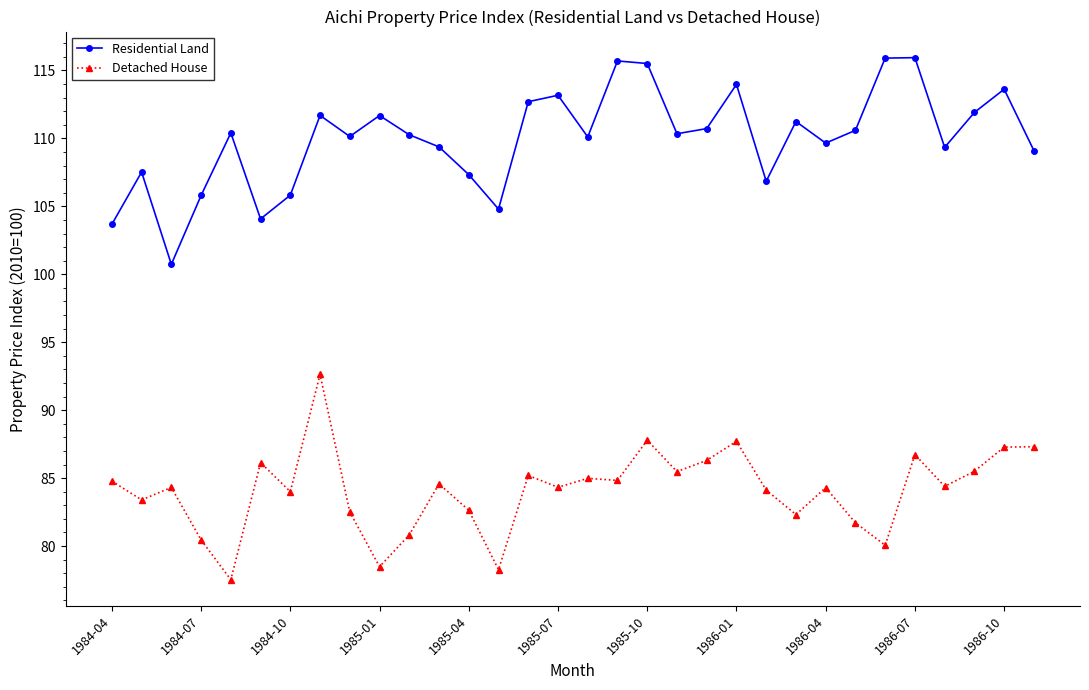

True or false: Residential Land and Detached House intersect in this chart.

False